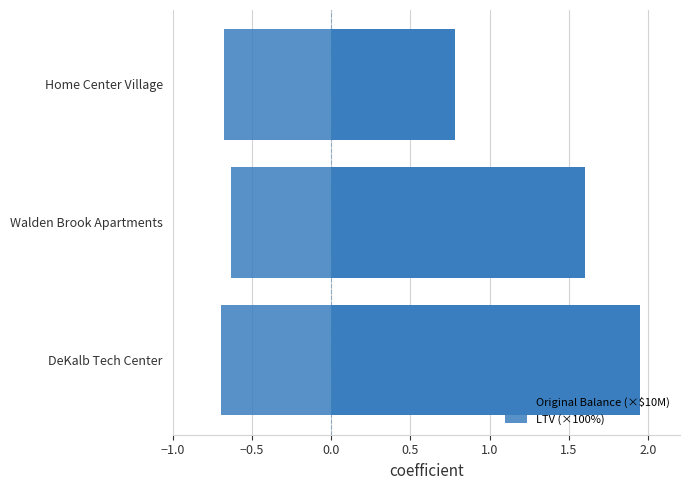

The value of LTV (×100%) at Home Center Village is -0.4. True or false?

False